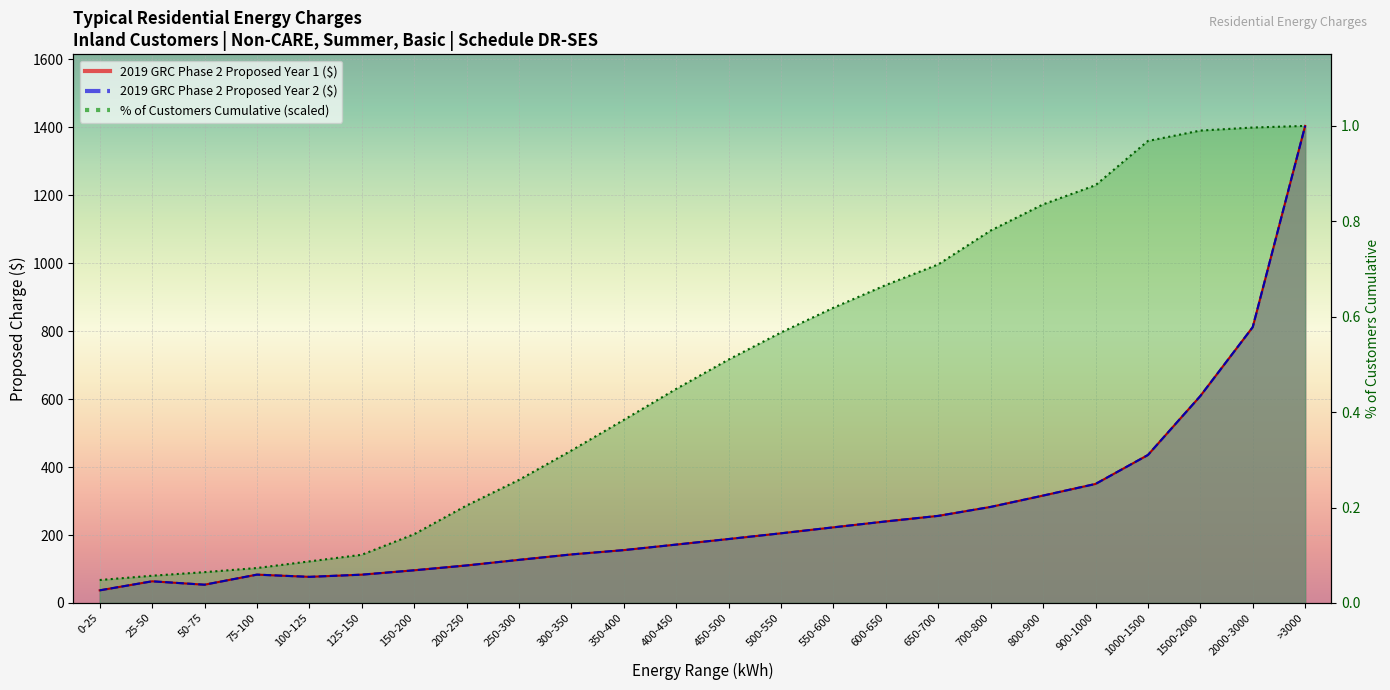

What is the difference between the highest and lowest values at 150-200?

106.3